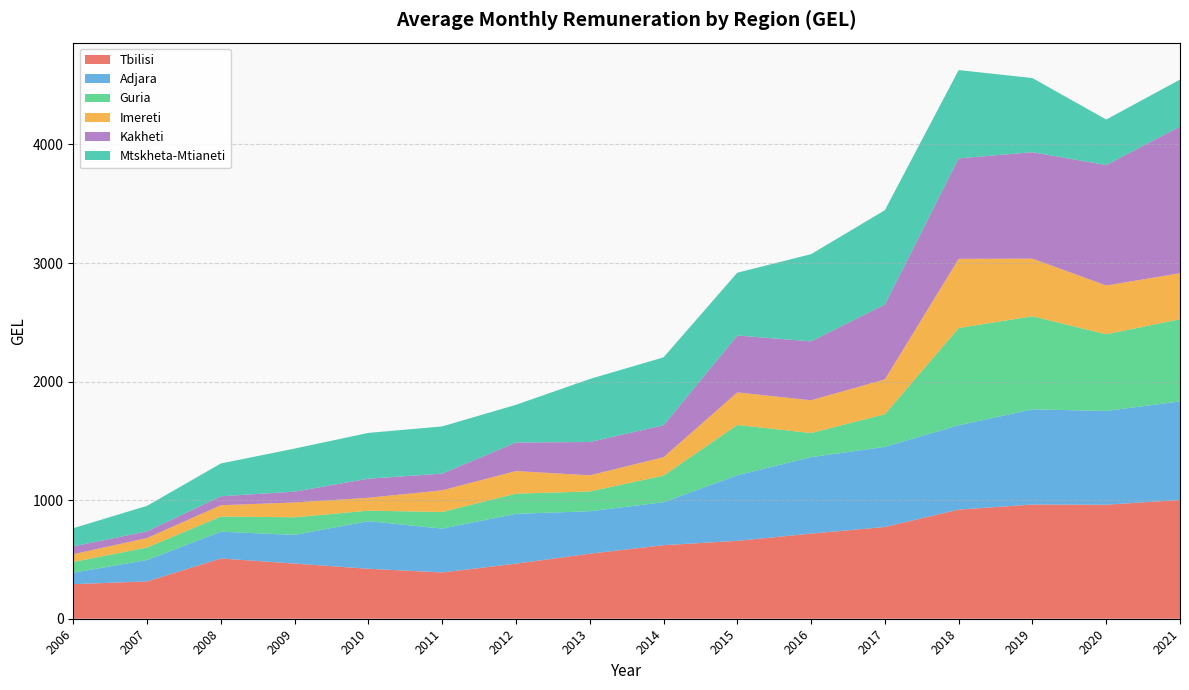

Reading right to left, what are all the values shown in this chart?

Tbilisi: 1001.6	961.7	963.3	920.5	773.9	717.9	656.9	620.4	548.4	464.6	390.3	421.4	465.4	508.0	314.7	291.7
Adjara: 831.4	790.8	802.7	711.3	675.8	644.7	553.1	362.3	358.4	420.2	369.8	401.5	241.9	226.0	180.5	96.2
Guria: 693.0	646.6	785.2	819.8	275.1	203.6	424.3	224.3	166.3	170.2	140.3	88.5	148.3	127.6	105.3	90.9
Imereti: 388.0	411.3	486.0	583.4	293.9	276.1	274.8	155.2	136.4	190.6	182.7	108.7	124.9	95.7	80.2	65.8
Kakheti: 1237.2	1016.0	897.5	847.5	631.6	496.9	479.8	269.2	281.0	240.6	140.6	161.2	91.4	75.5	56.4	65.3
Mtskheta-Mtianeti: 395.9	383.8	625.3	744.9	795.4	735.5	529.6	573.1	531.3	318.1	398.2	386.1	363.2	276.5	215.2	153.8